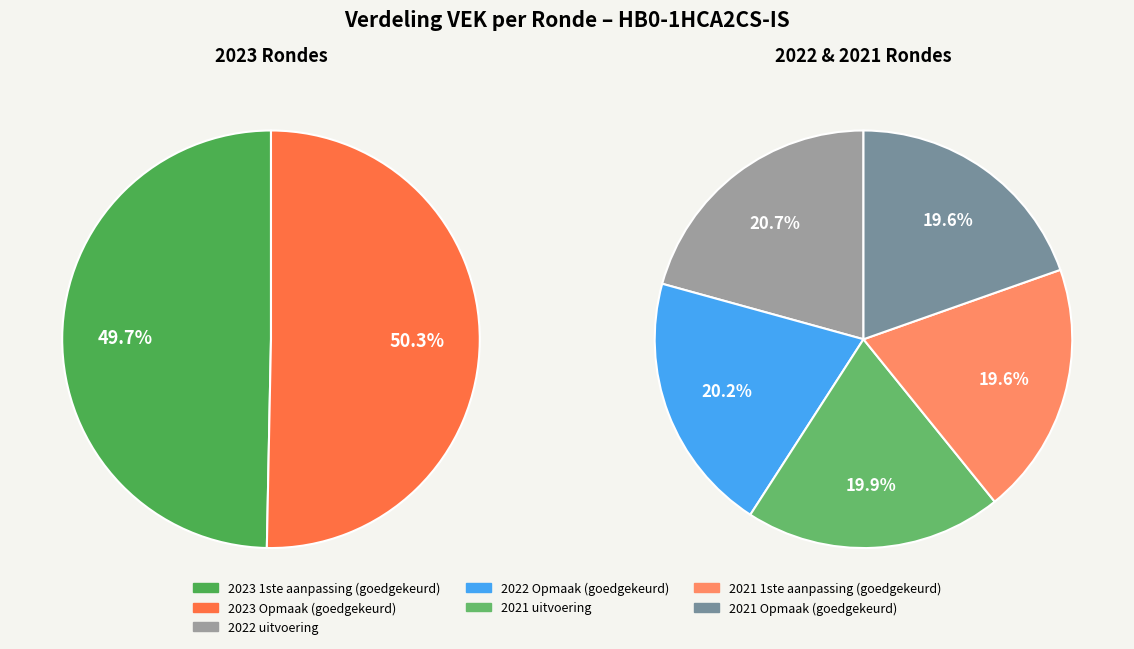

Combined, do 2021 uitvoering and 2022 Opmaak (goedgekeurd) account for over 50%?

No